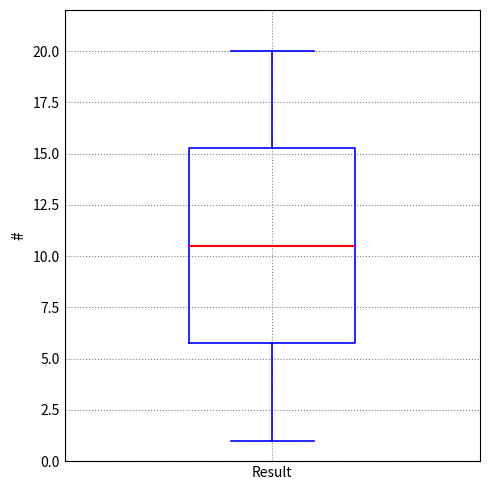

Transcribe this box plot: give where the median line is, the range the box spans, and where the two whiskers end, as read against the y-axis. The values are not printed on the chart, so give them approximately, as read against the axis.

median 10.5, box 6.0 to 15.5, whiskers 1.0 to 20.0